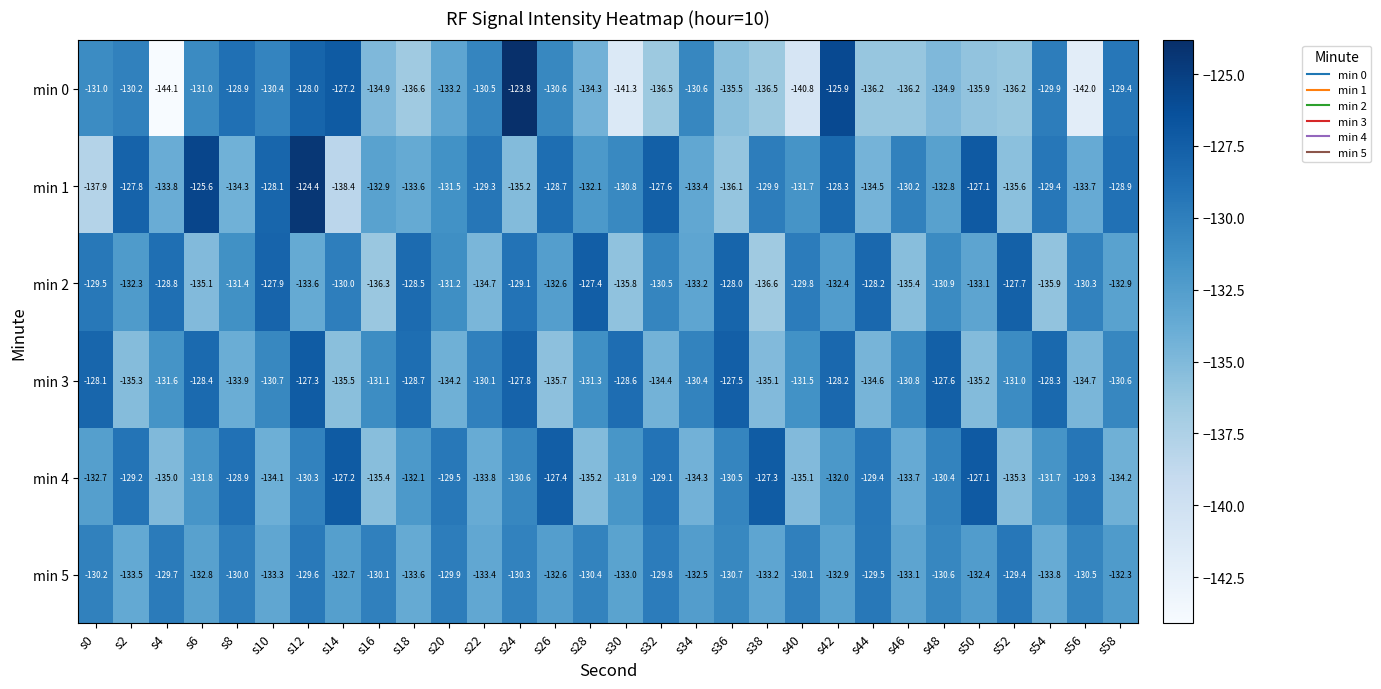

Rank the series at s34 from lowest to highest value.

min 4, min 1, min 2, min 5, min 0, min 3